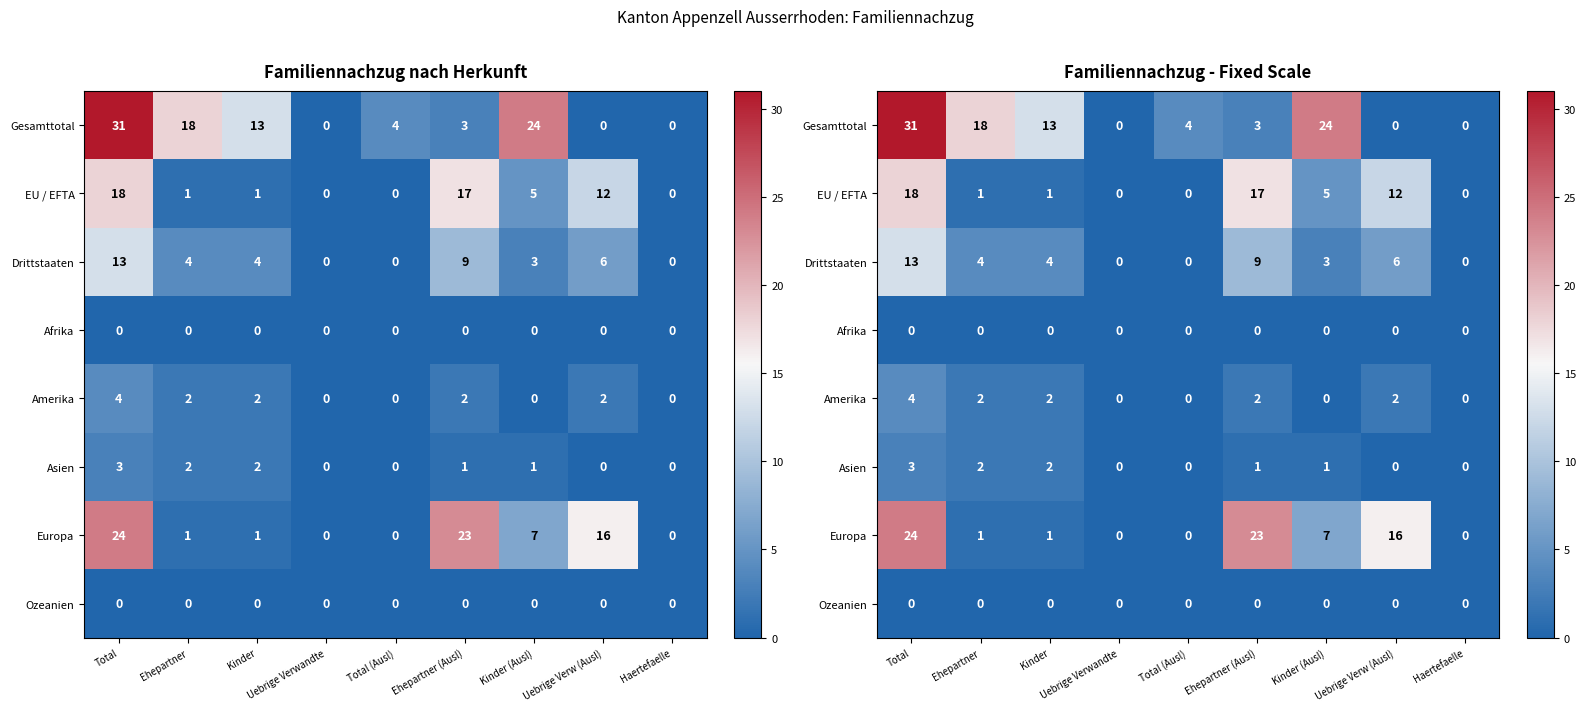

Is the value of Ozeanien at Haertefaelle greater than the value of Asien at Haertefaelle?

No